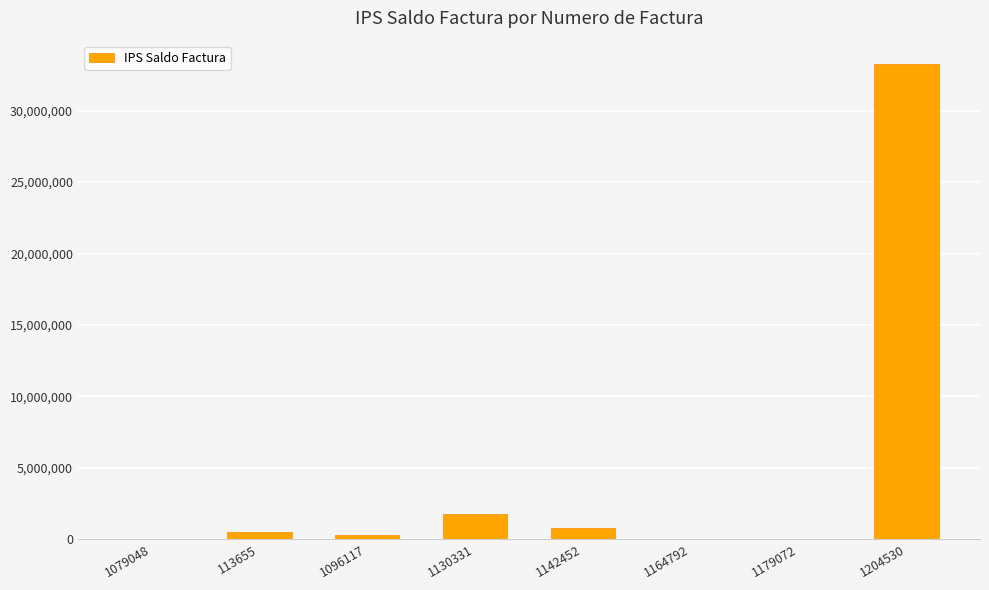

True or false: the data shows 275208 at 1096117.

True